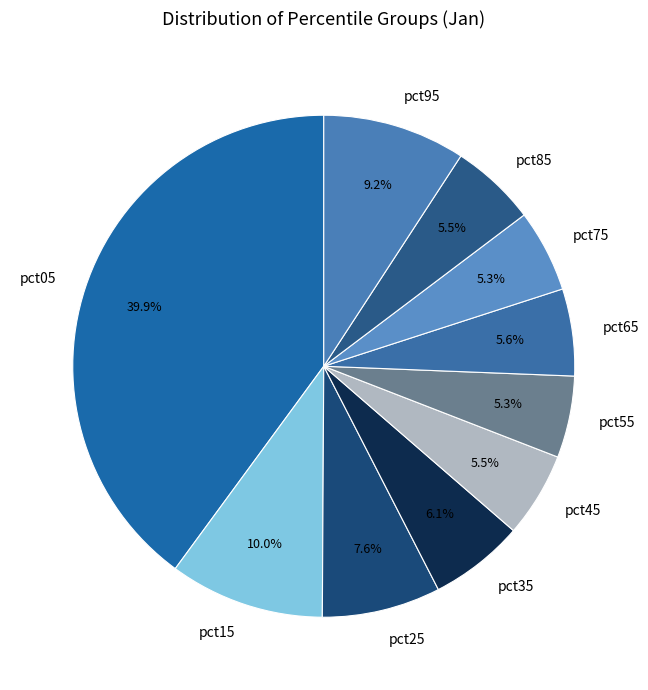

Which category has the biggest portion of the pie?

pct05